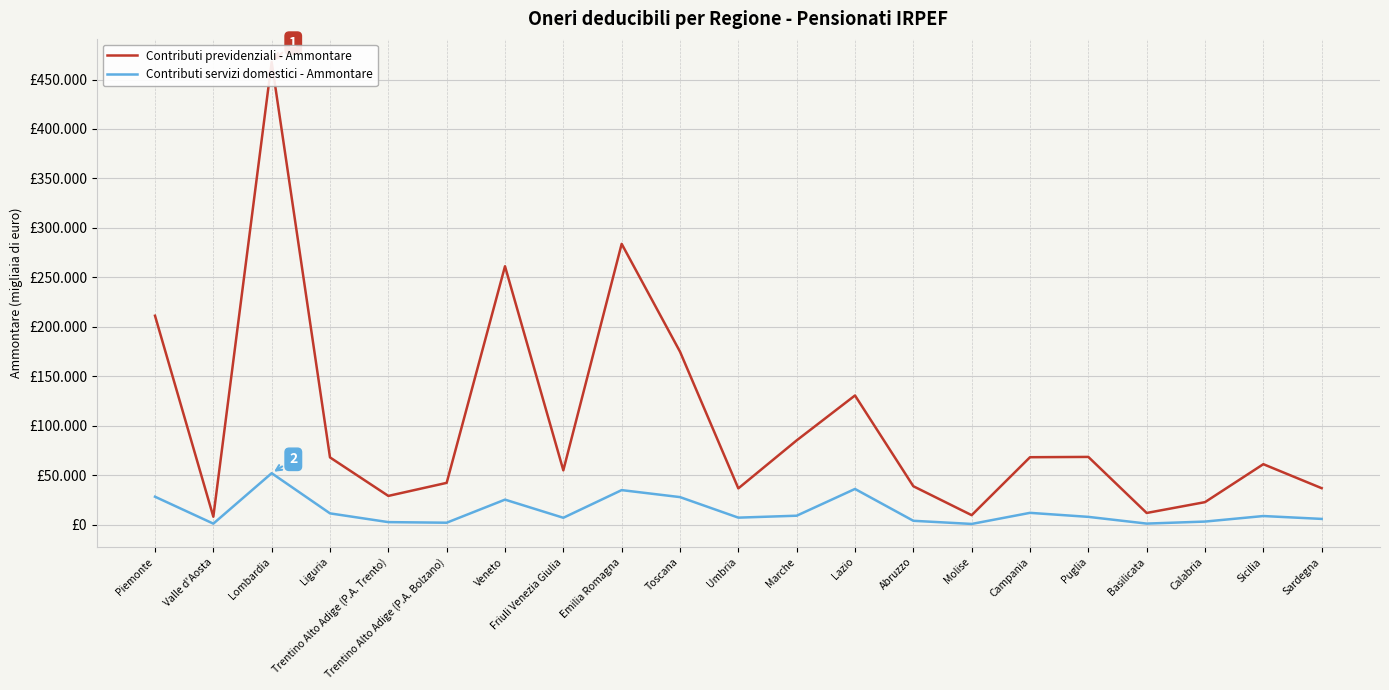

Reading left to right, what are all the values shown in this chart?

Contributi previdenziali - Ammontare: Piemonte=211146	Valle d'Aosta=7902	Lombardia=467755	Liguria=67866	Trentino Alto Adige (P.A. Trento)=28930	Trentino Alto Adige (P.A. Bolzano)=42133	Veneto=261159	Friuli Venezia Giulia=54806	Emilia Romagna=283815	Toscana=174803	Umbria=36553	Marche=85086	Lazio=130501	Abruzzo=38717	Molise=9460	Campania=68061	Puglia=68367	Basilicata=11677	Calabria=22631	Sicilia=61016	Sardegna=36742
Contributi servizi domestici - Ammontare: Piemonte=28119	Valle d'Aosta=882	Lombardia=51895	Liguria=11272	Trentino Alto Adige (P.A. Trento)=2421	Trentino Alto Adige (P.A. Bolzano)=1828	Veneto=25169	Friuli Venezia Giulia=6827	Emilia Romagna=34795	Toscana=27719	Umbria=6949	Marche=8908	Lazio=35967	Abruzzo=3769	Molise=580	Campania=11807	Puglia=7737	Basilicata=934	Calabria=2979	Sicilia=8579	Sardegna=5676